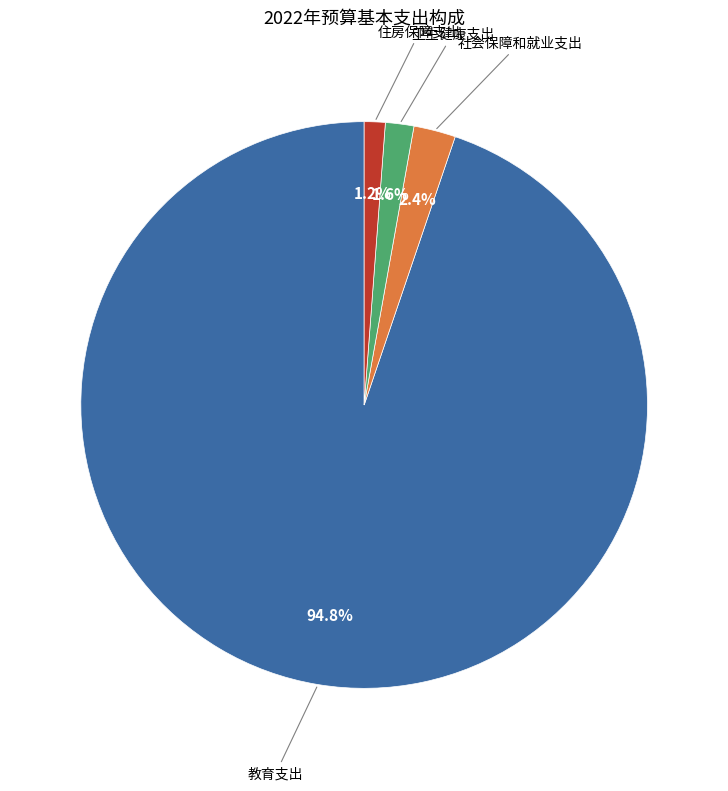

How much of the chart is everything except 社会保障和就业支出?

97.6%